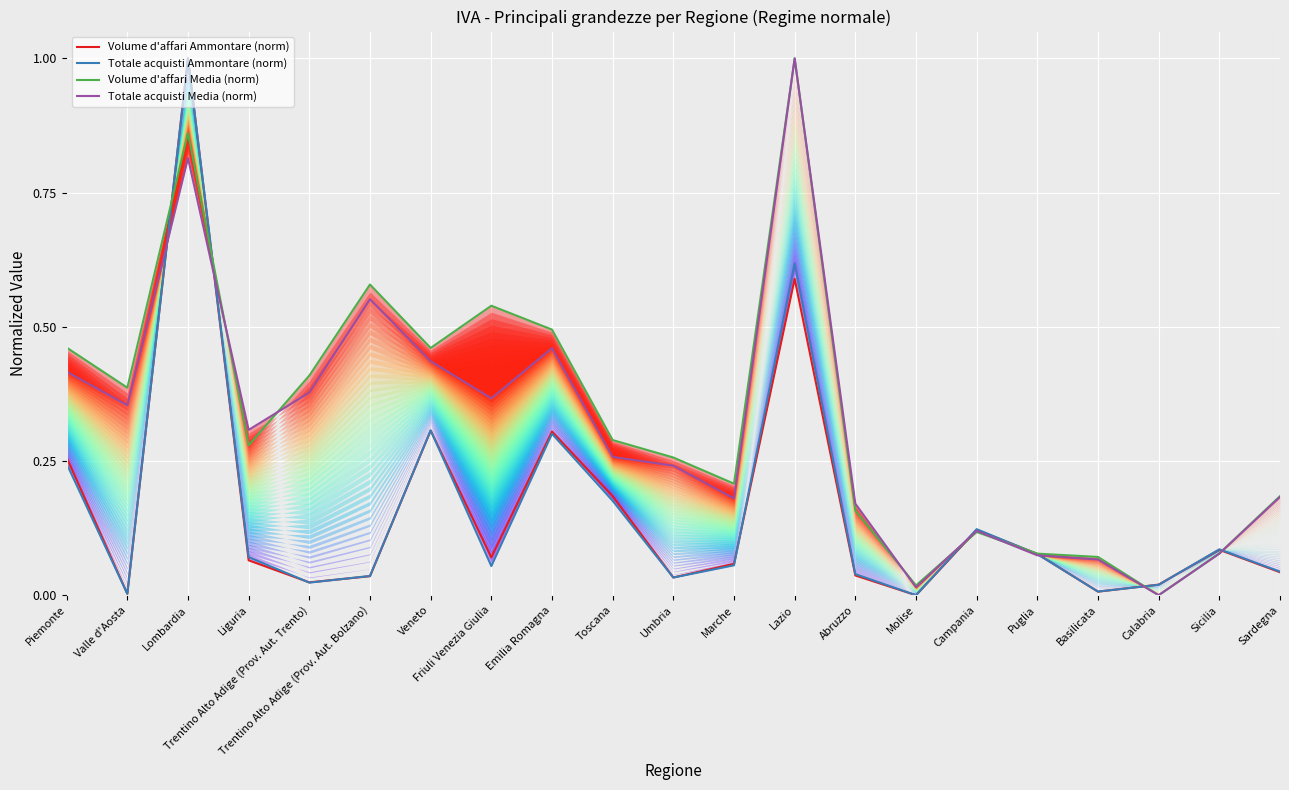

How many values in Volume d'affari Ammontare (norm) are above zero?

20